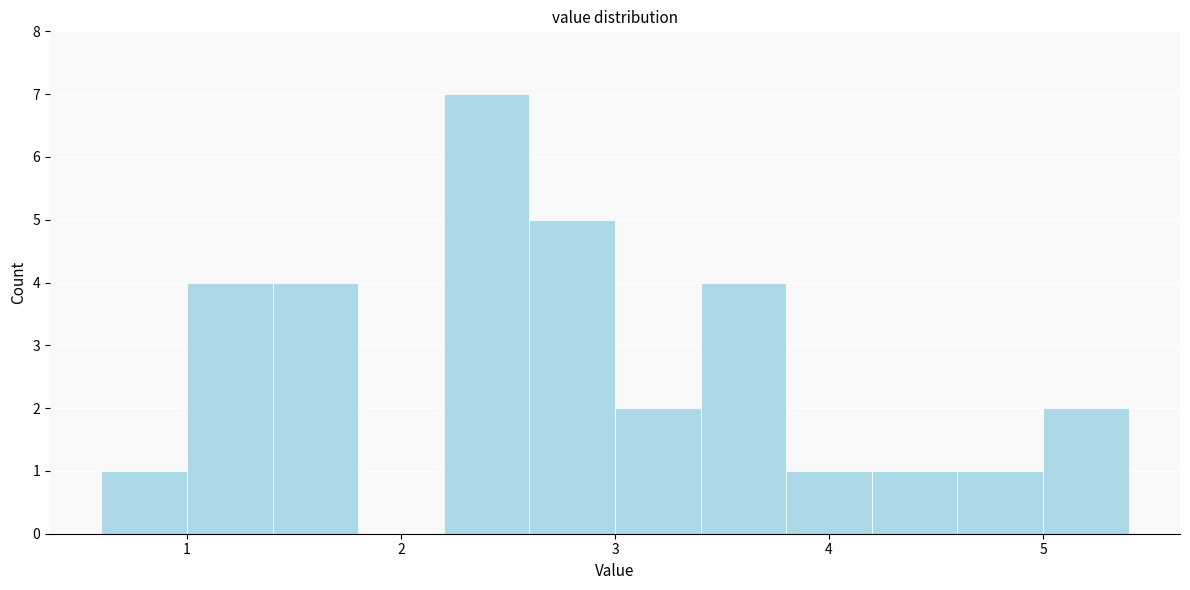

How tall is the bar that spans 3.0 to 3.4 on the x-axis? The values are not printed on the chart, so give them approximately, as read against the axis.

2